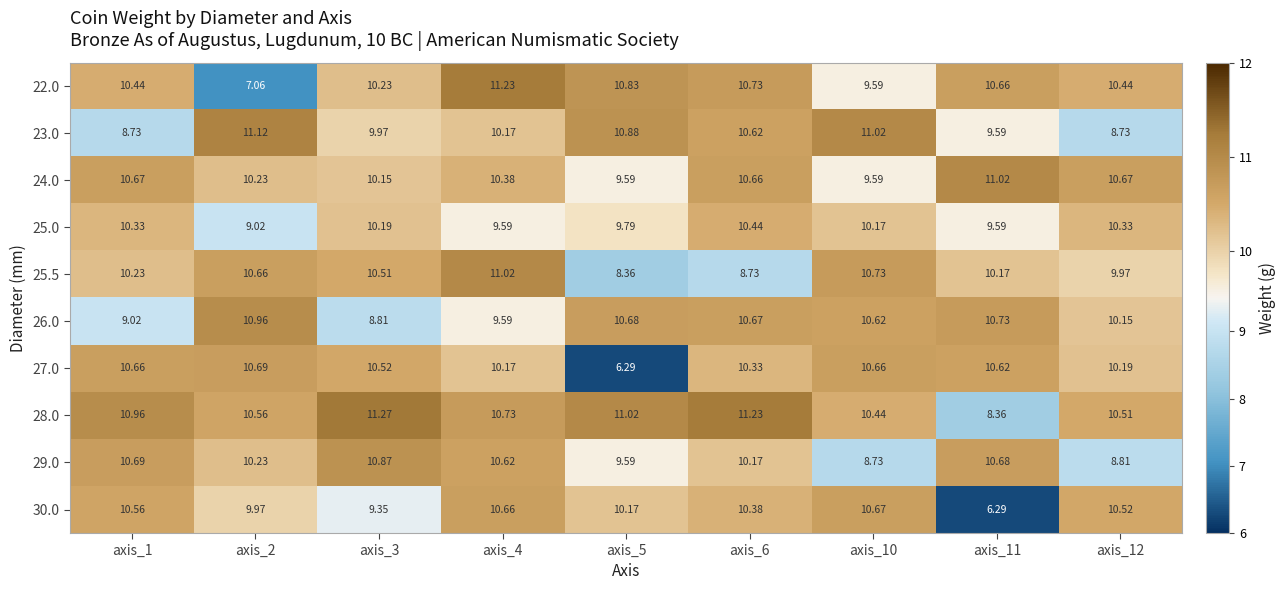

Is the value of 22.0 at axis_1 greater than the value of 30.0 at axis_12?

No